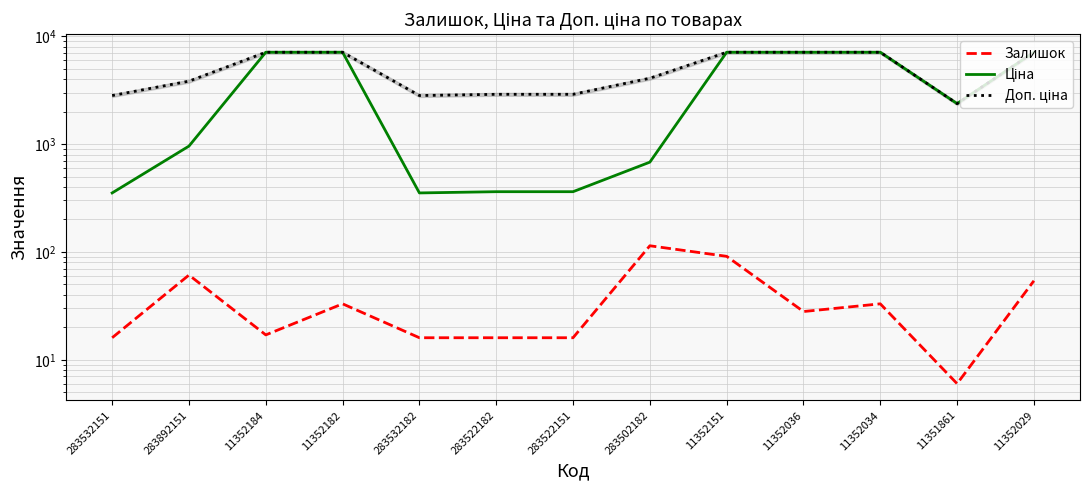

At which category is the sum across all series the highest?

11352151